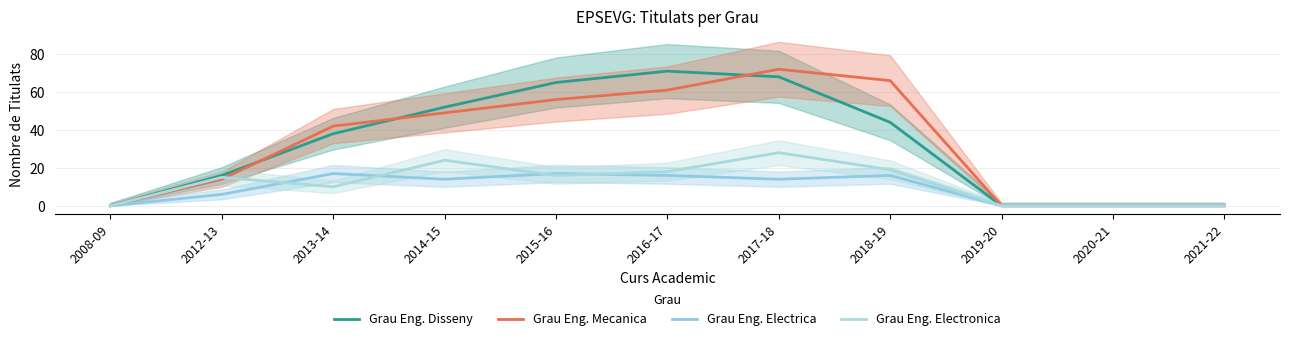

How many interior local valleys does the Grau Eng. Electrica series have?

2